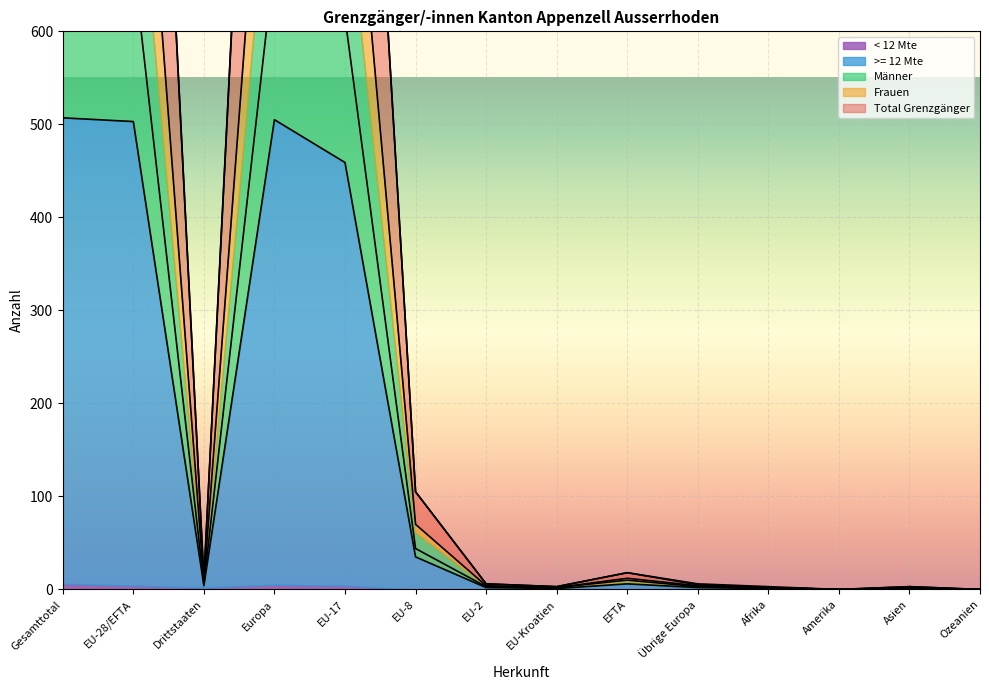

True or false: Männer and >= 12 Mte cross at least once.

False